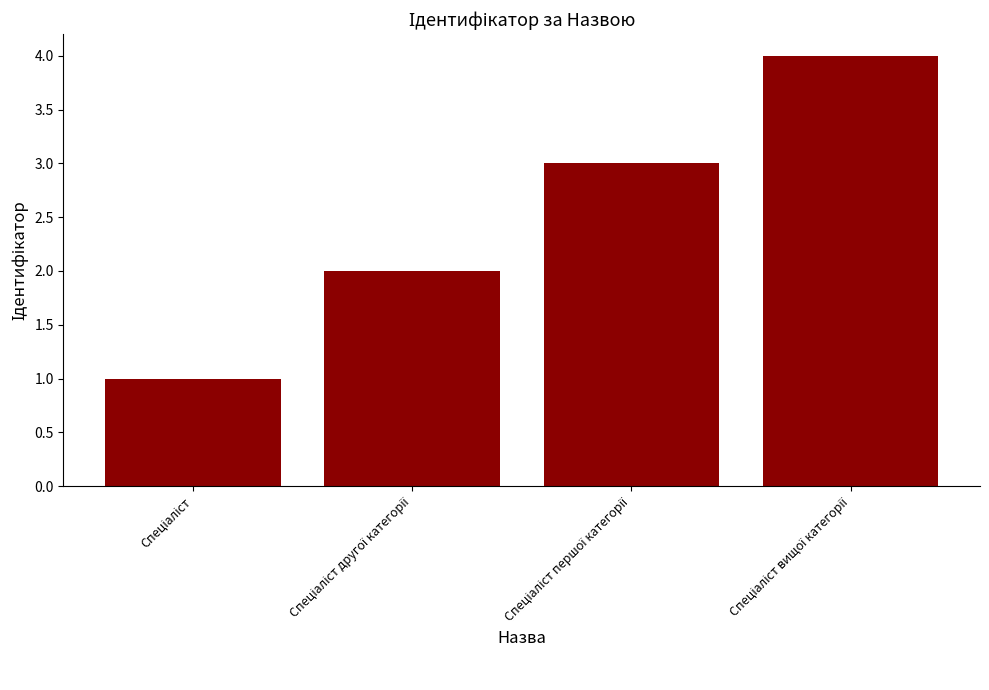

What is the maximum value shown in the chart?

4